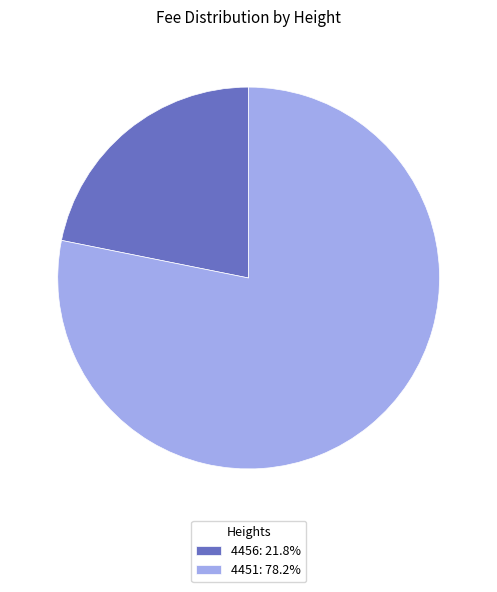

Is the sum of 4456: 21.8% and 4451: 78.2% greater than half?

Yes